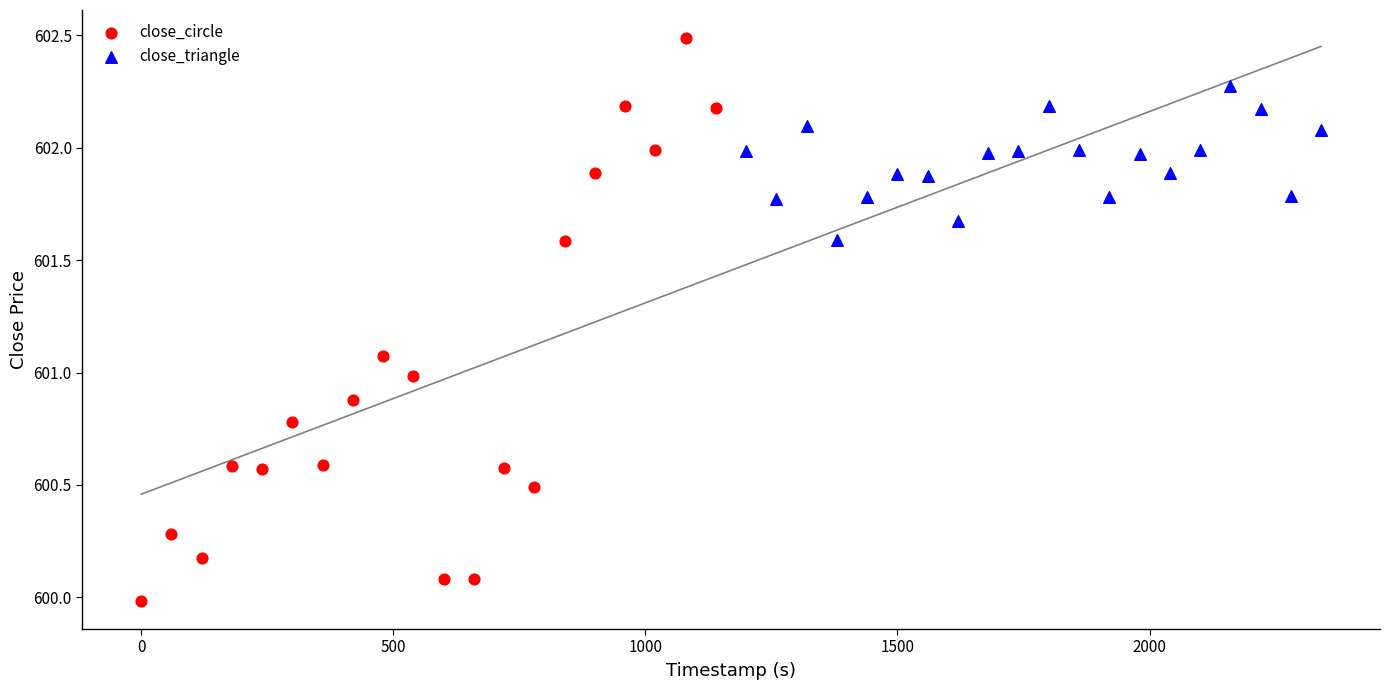

What are all the series names shown in the legend?

close_circle, close_triangle